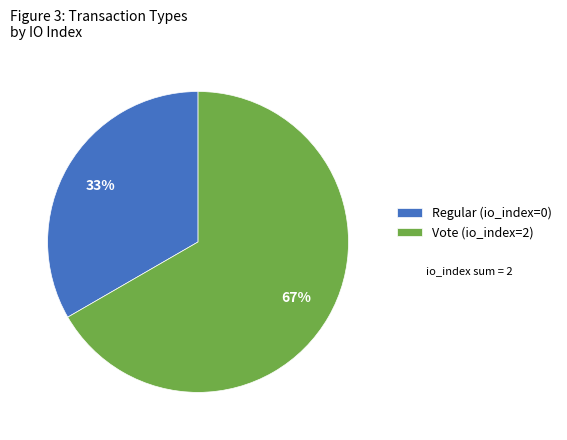

Is it true that Vote (io_index=2) is 99% of the pie?

False